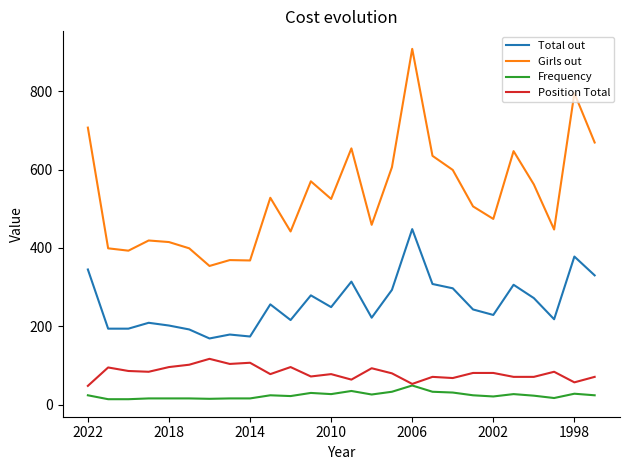

Which series has the largest range (max minus min)?

Girls out